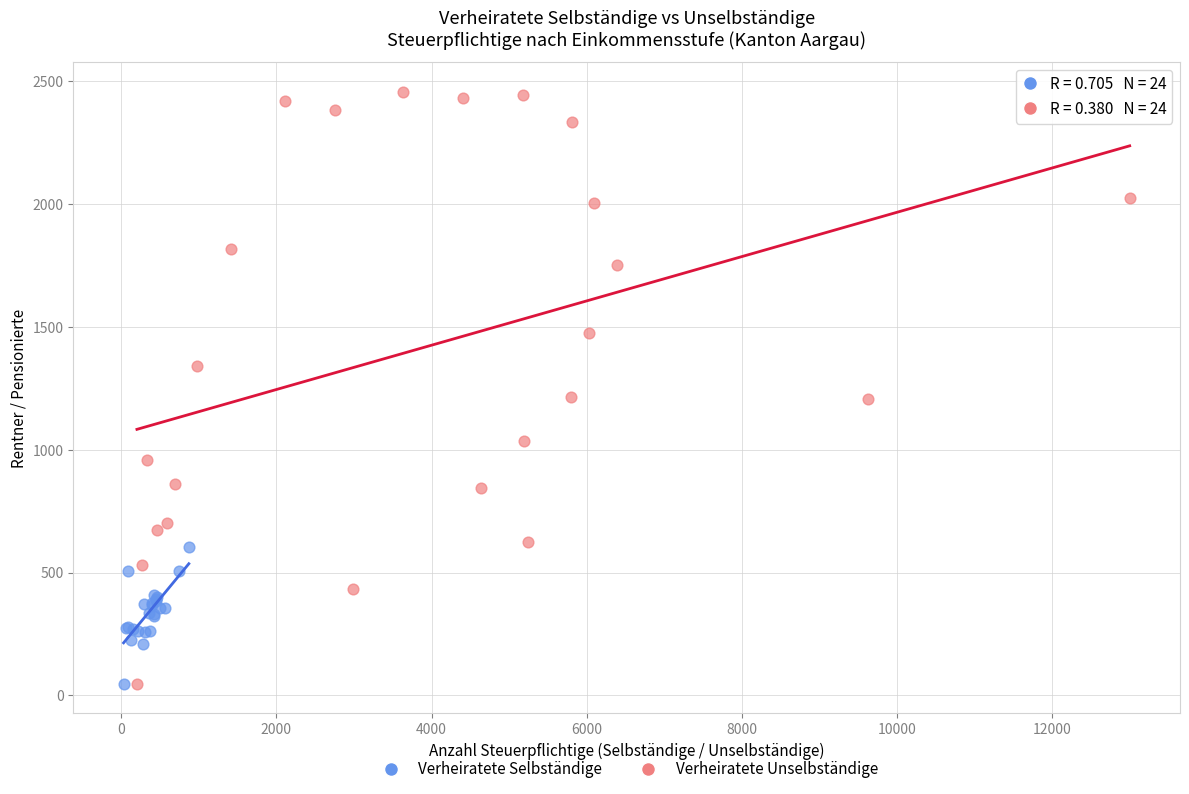

Which series has the widest spread of Y values?

Verheiratete Unselbständige